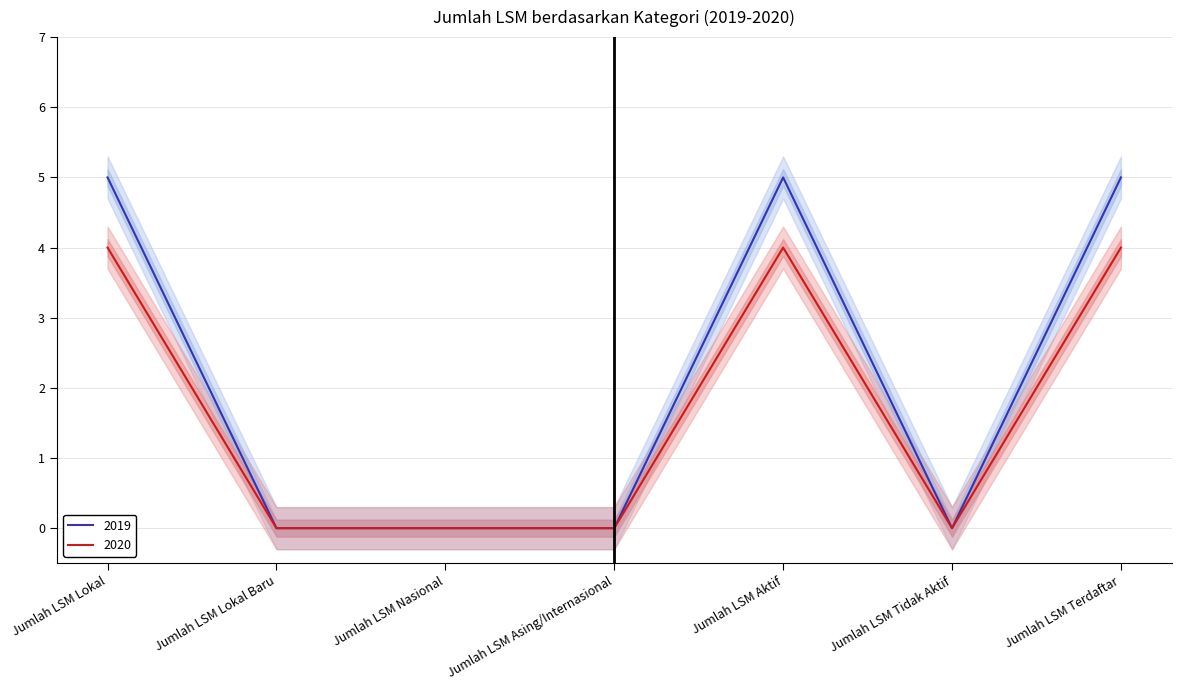

What is the sum of the 2019 values at Jumlah LSM Asing/Internasional and Jumlah LSM Aktif?

5